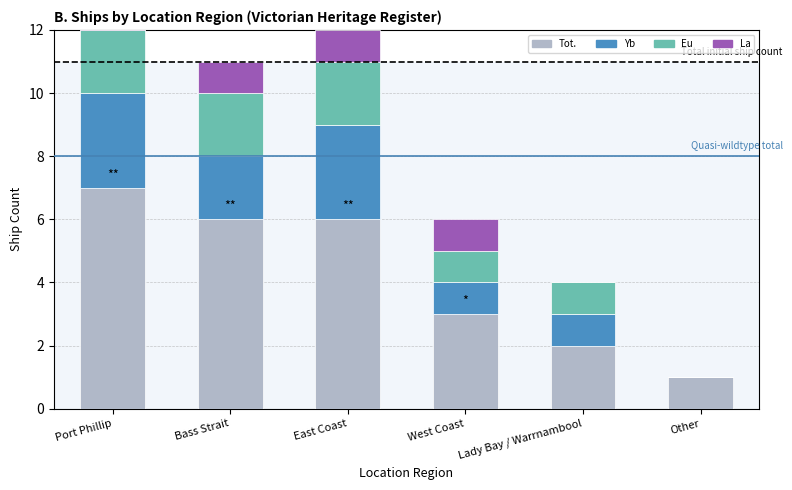

How many groups of bars are there?

6